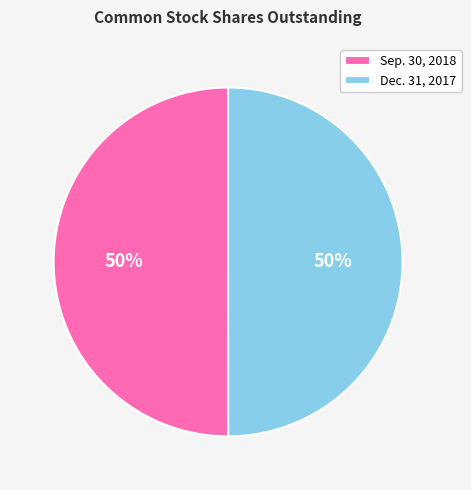

To the nearest percent, what is the average slice percentage?

50%